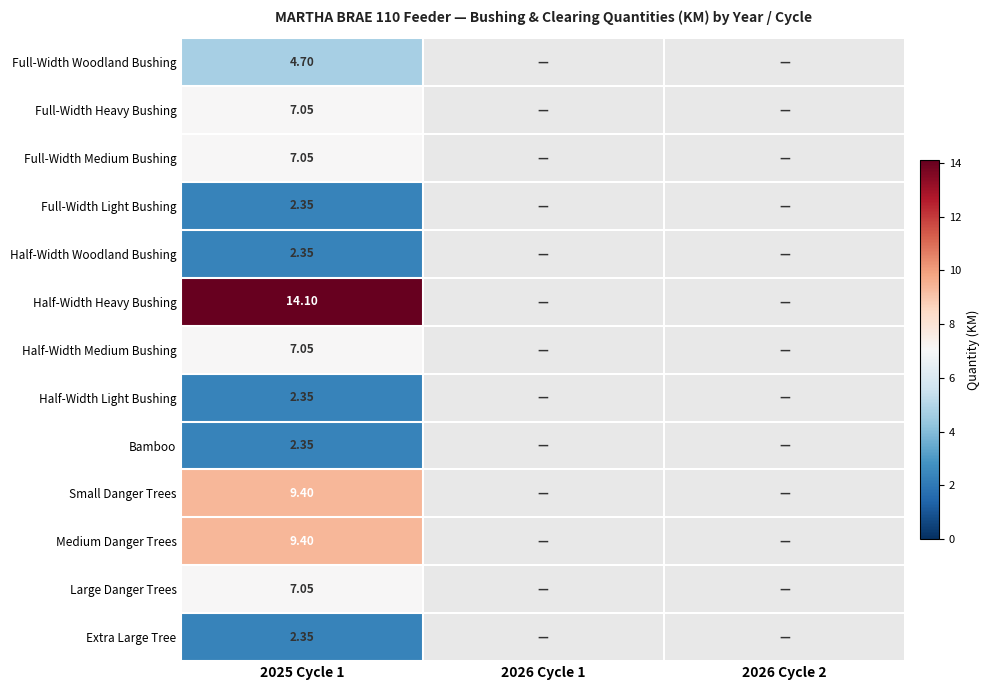

The Full-Width Light Bushing series shows 2.4 at 2025 Cycle 1. True or false?

True